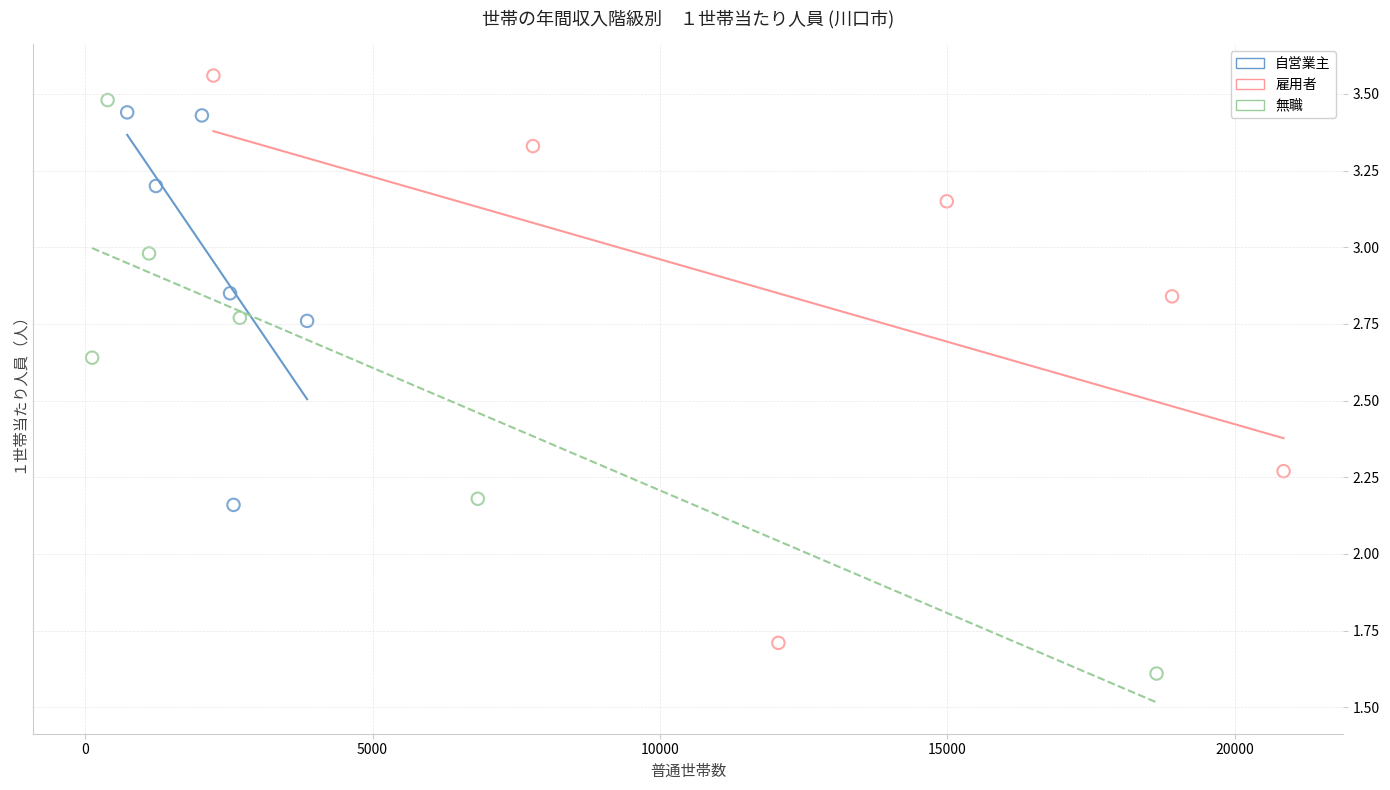

Which series has the largest Y range (max minus min)?

無職